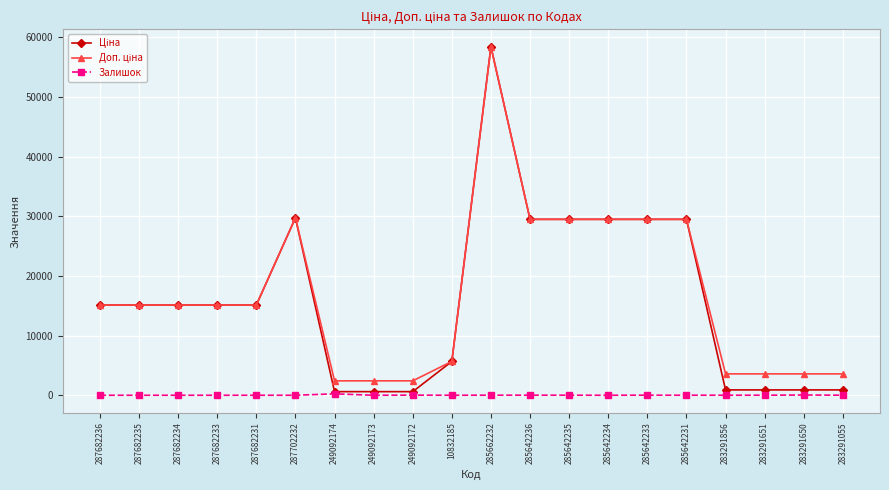

At which category is the sum across all series the highest?

285662232